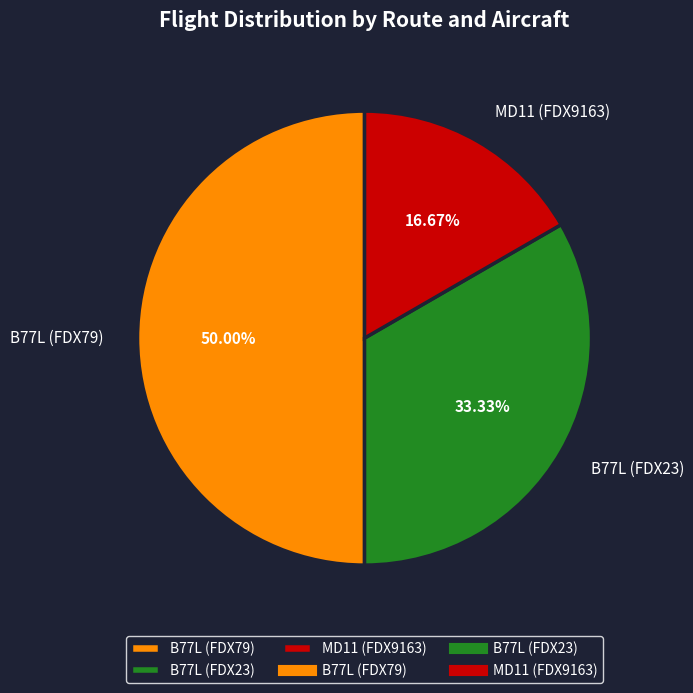

What is the ratio of the value at B77L (FDX79) to the value at B77L (FDX23)?

1.5